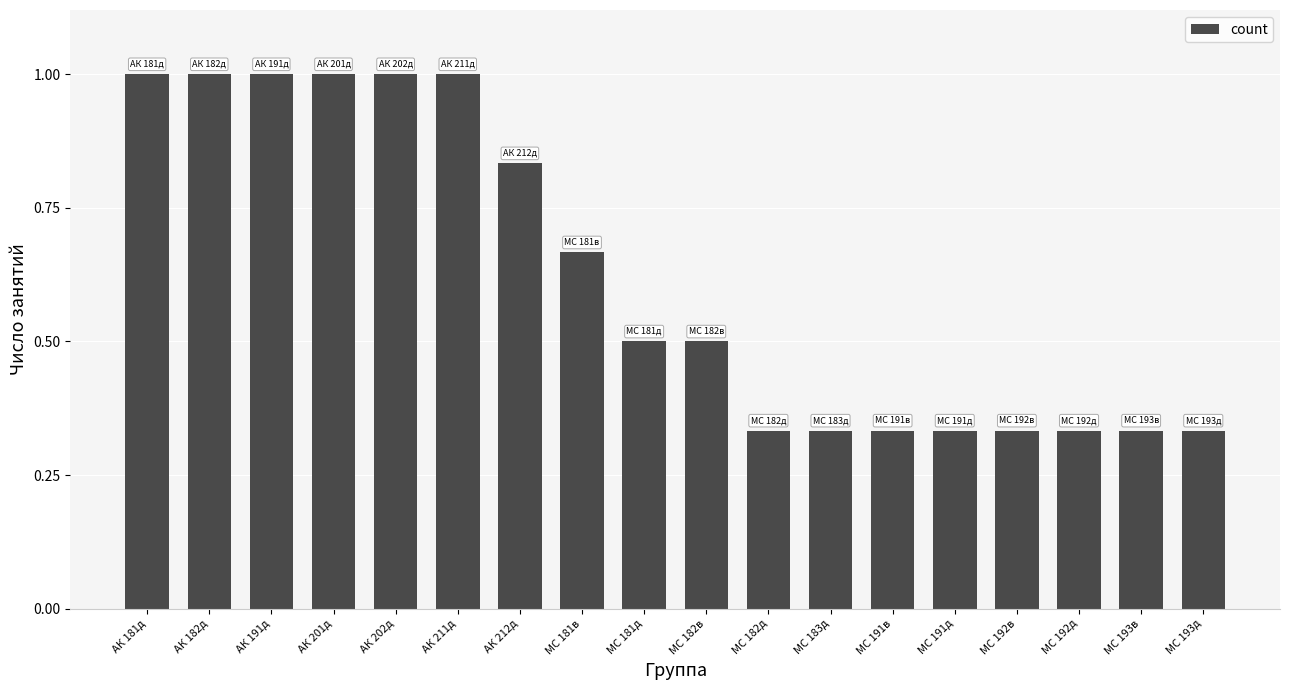

The chart shows a value of 0.5 at АК 182д. True or false?

False